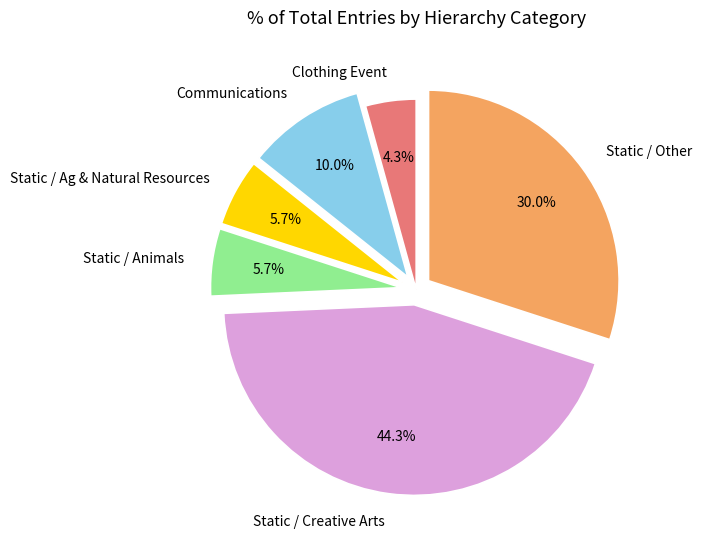

To the nearest percent, what is the combined percentage of Communications and Static / Ag & Natural Resources?

16%